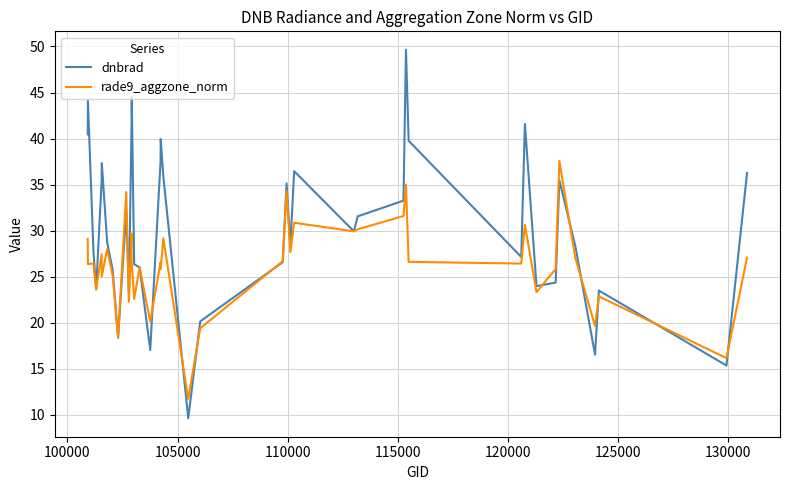

Rank the series by their maximum value, from lowest to highest.

rade9_aggzone_norm, dnbrad